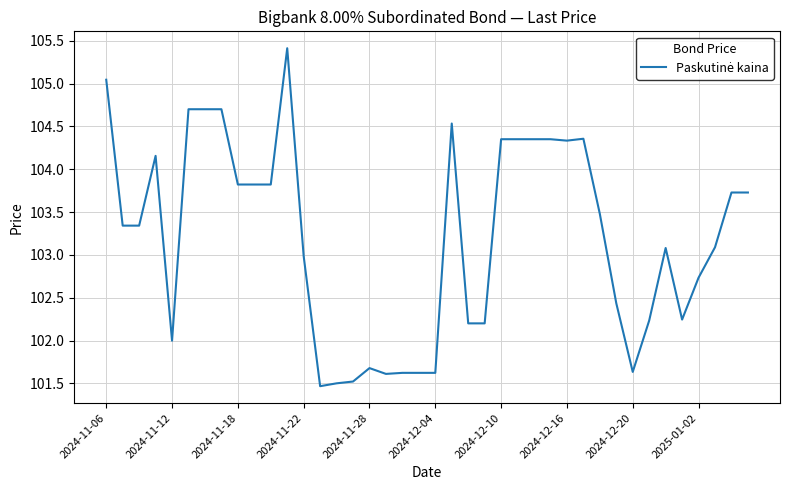

What is the greatest value displayed?

105.4